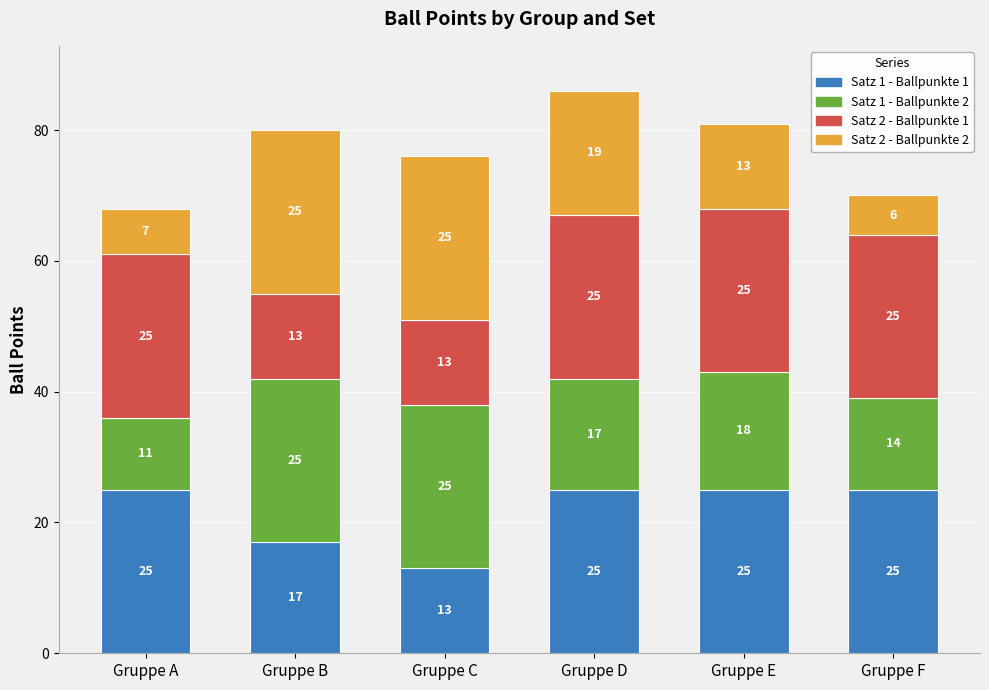

Which category has the lowest value in the Satz 1 - Ballpunkte 1 series?

Gruppe C